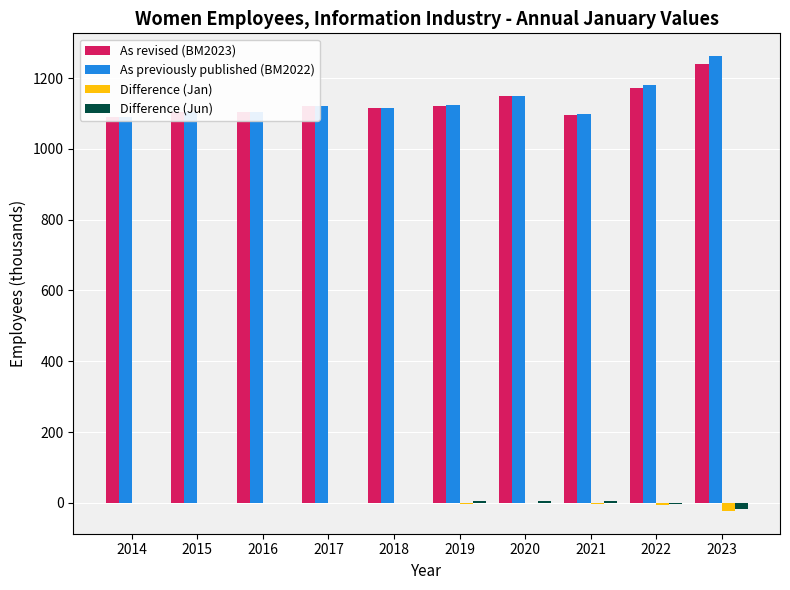

What is the total value across all series at 2019?

2248